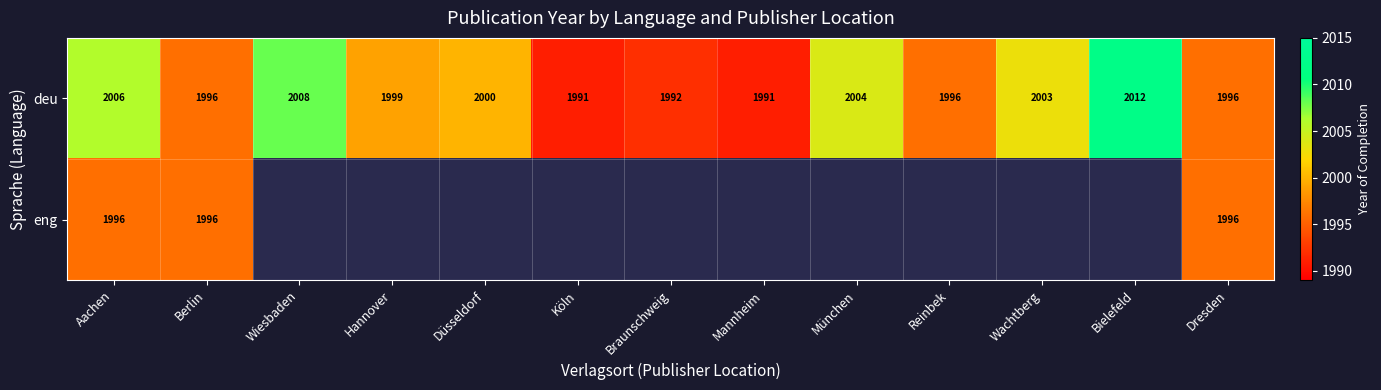

Is it true that deu equals 3257 at Wiesbaden?

False